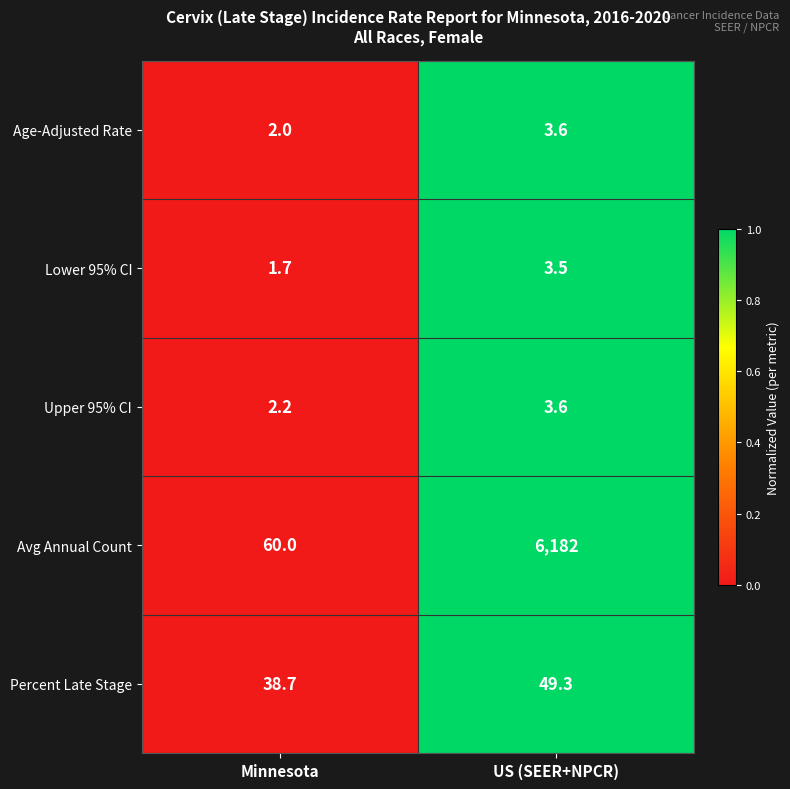

Rank the categories by Percent Late Stage value from lowest to highest.

Minnesota, US (SEER+NPCR)